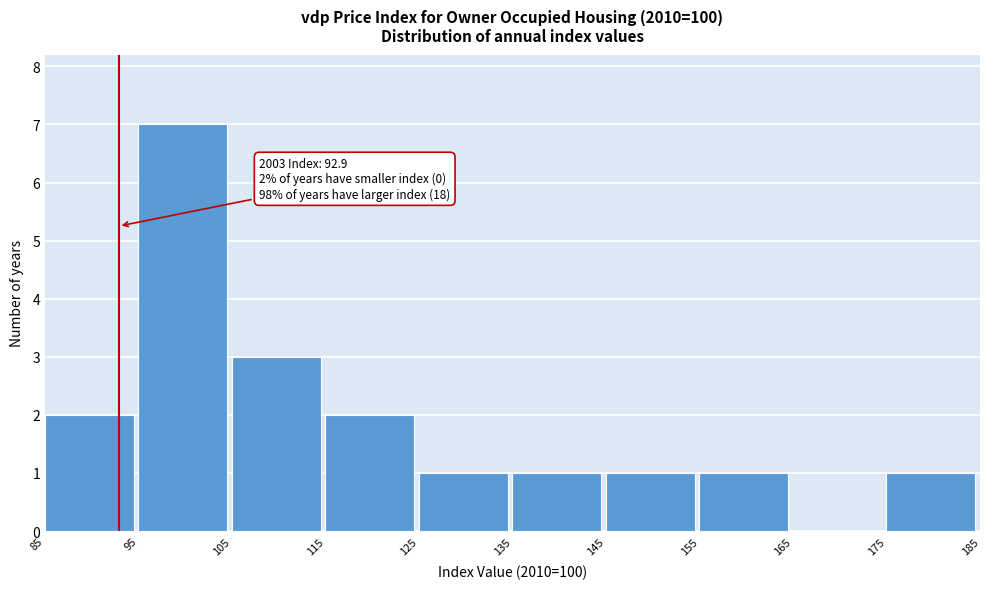

Over which range of the x-axis is the bar tallest?

95 to 105